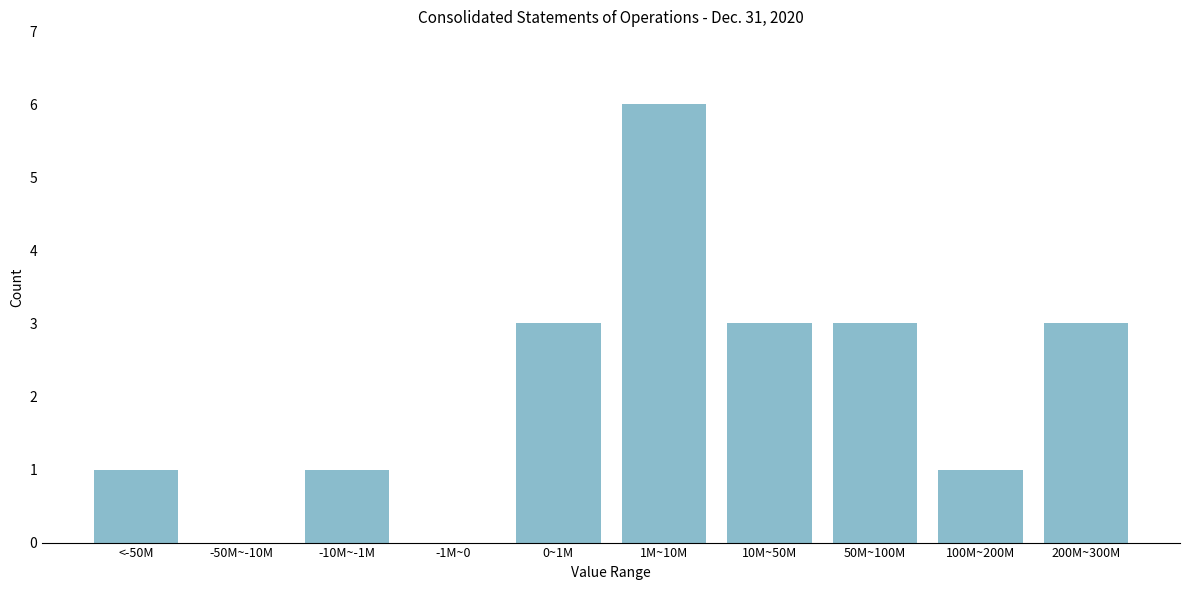

Reading left to right, list all the values displayed in this chart.

<-50M=1	-50M~-10M=0	-10M~-1M=1	-1M~0=0	0~1M=3	1M~10M=6	10M~50M=3	50M~100M=3	100M~200M=1	200M~300M=3